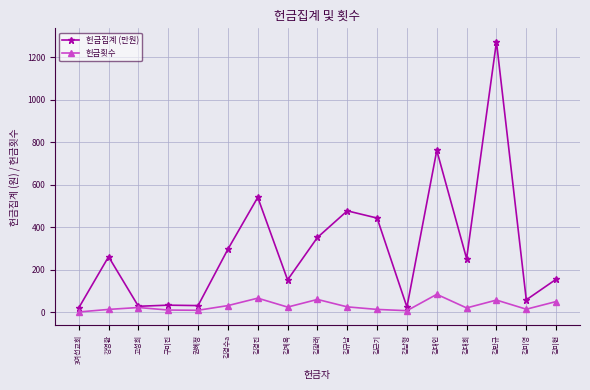

Which series has the widest spread of values?

헌금집계 (만원)